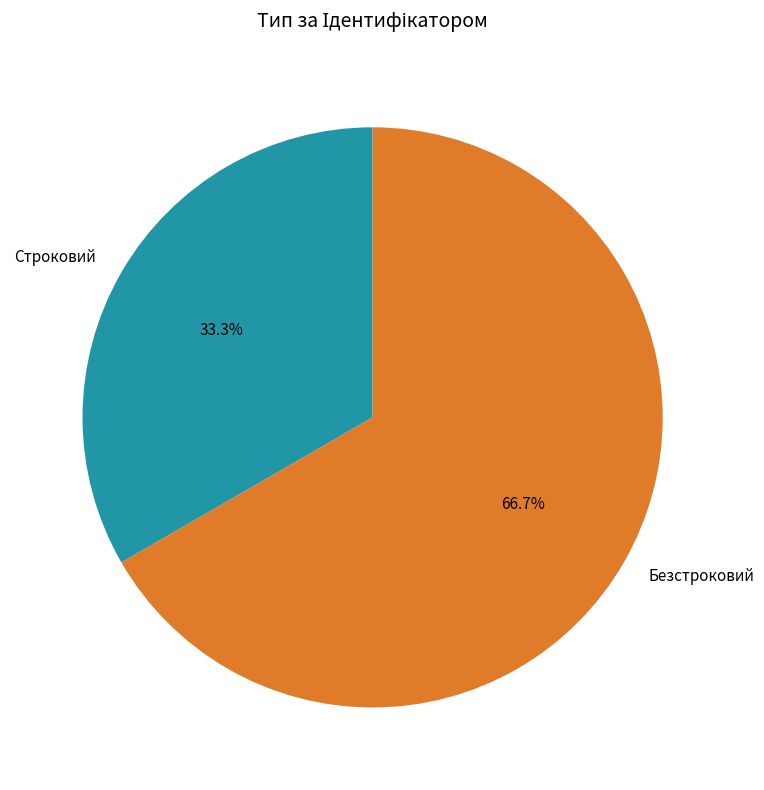

Rank the categories by value from highest to lowest.

Безстроковий, Строковий